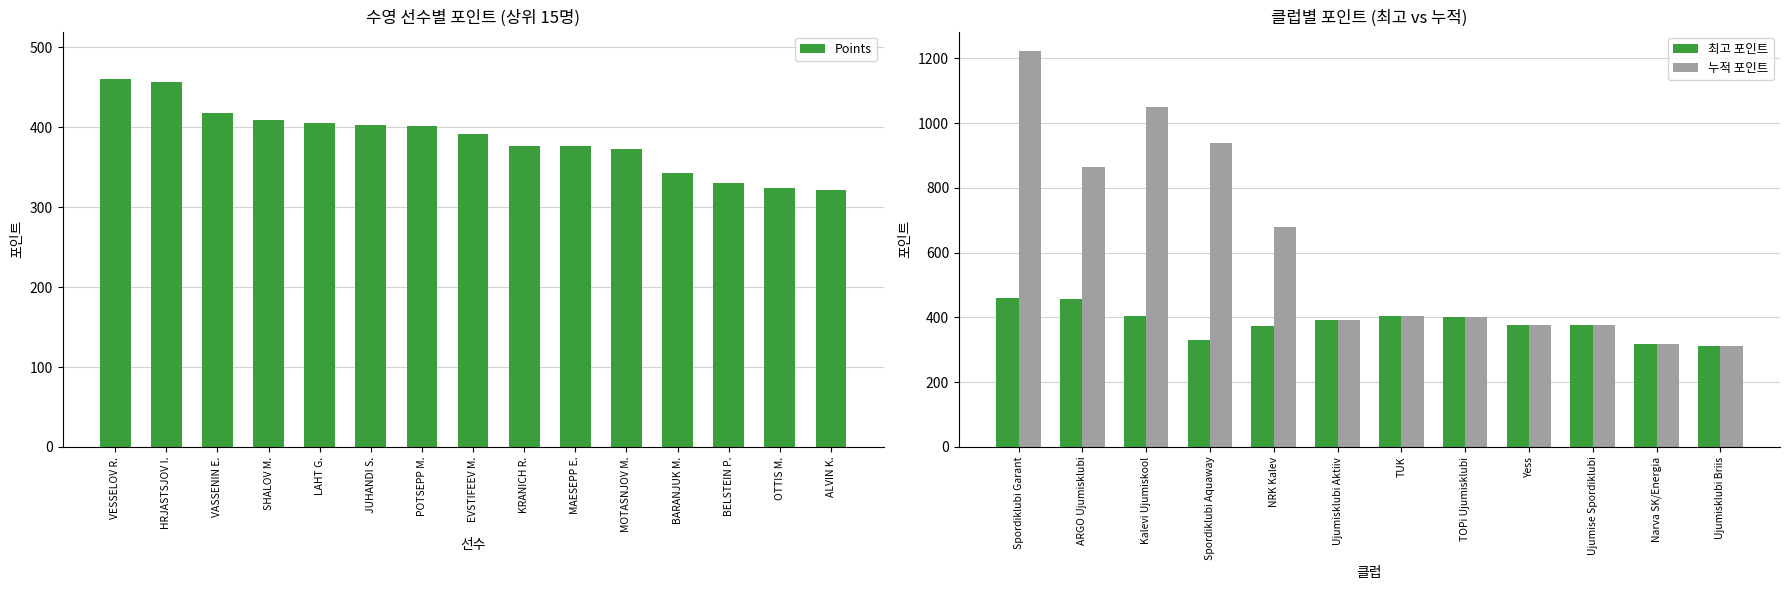

Which category has the highest value across all series?

Spordiklubi Garant